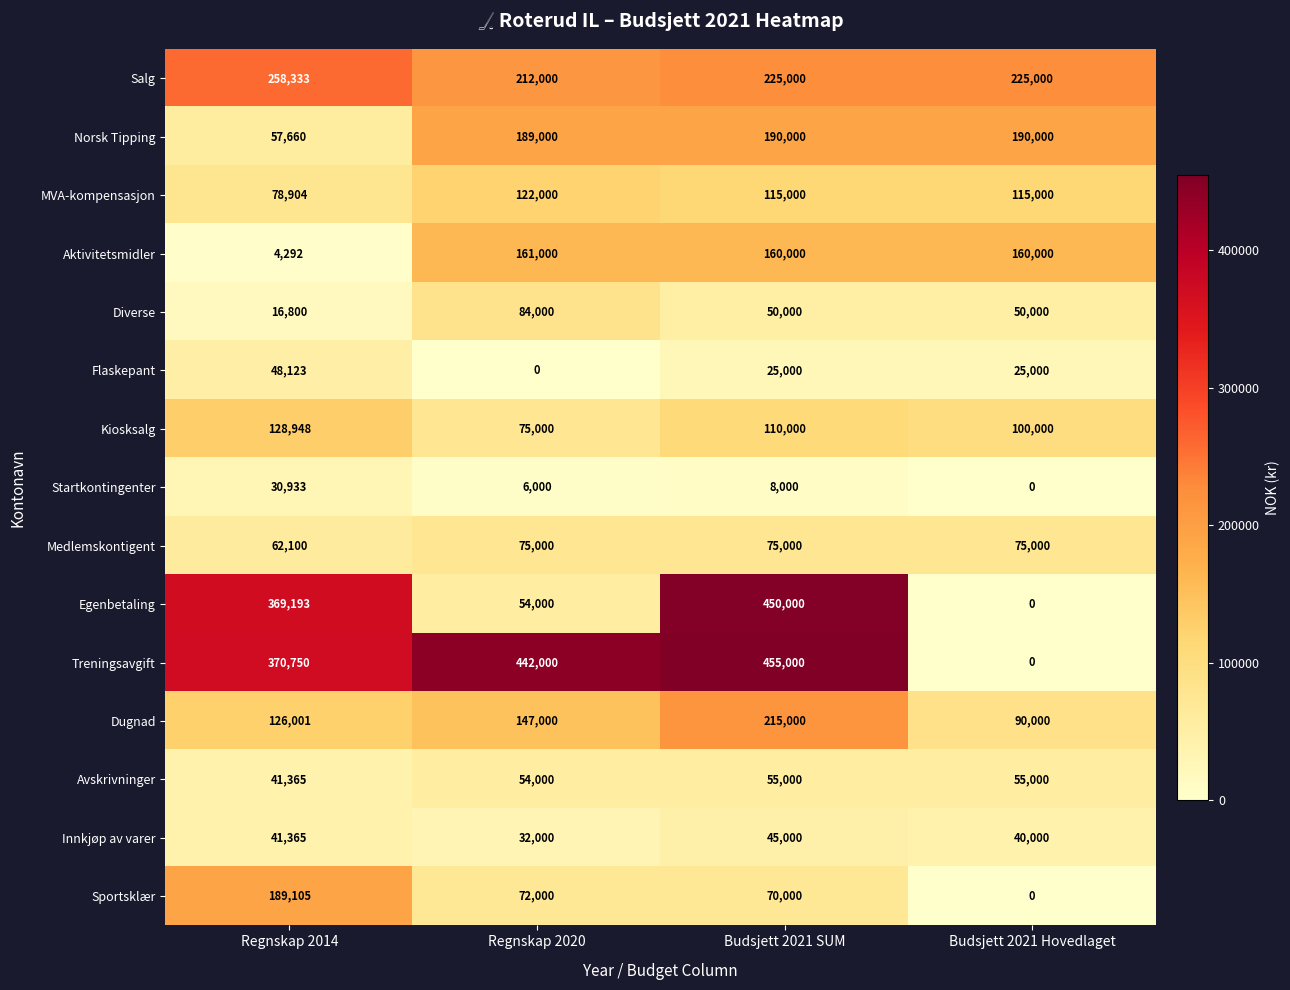

At which category is the sum across all series the highest?

Budsjett 2021 SUM